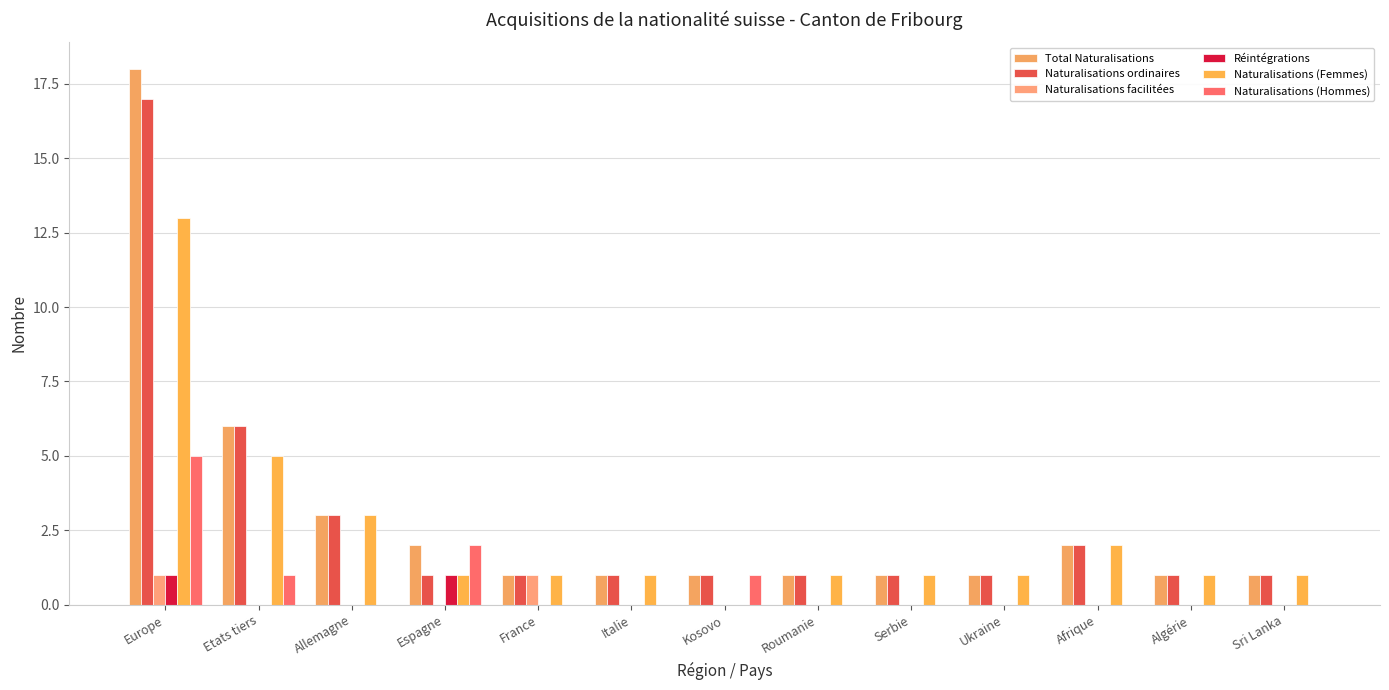

Rank the series at Etats tiers from lowest to highest value.

Naturalisations facilitées, Réintégrations, Naturalisations (Hommes), Naturalisations (Femmes), Total Naturalisations, Naturalisations ordinaires